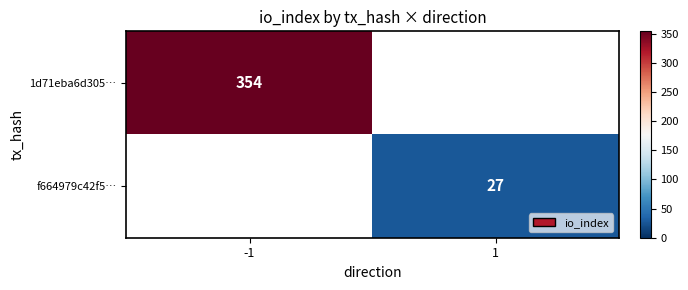

True or false: 1d71eba6d305… has a value of 354 at -1.

True